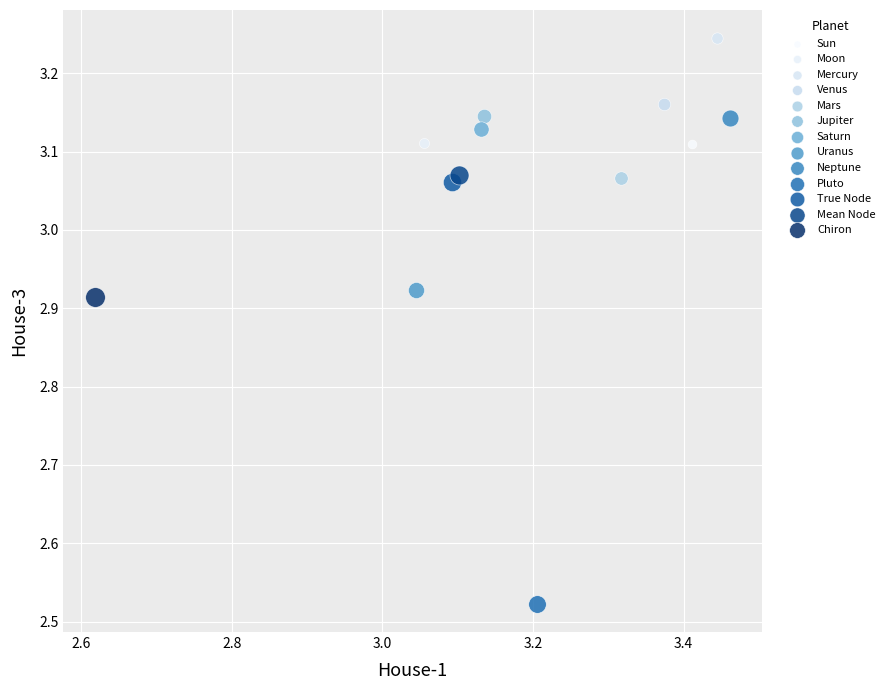

Which series contains the lowest Y value?

Pluto